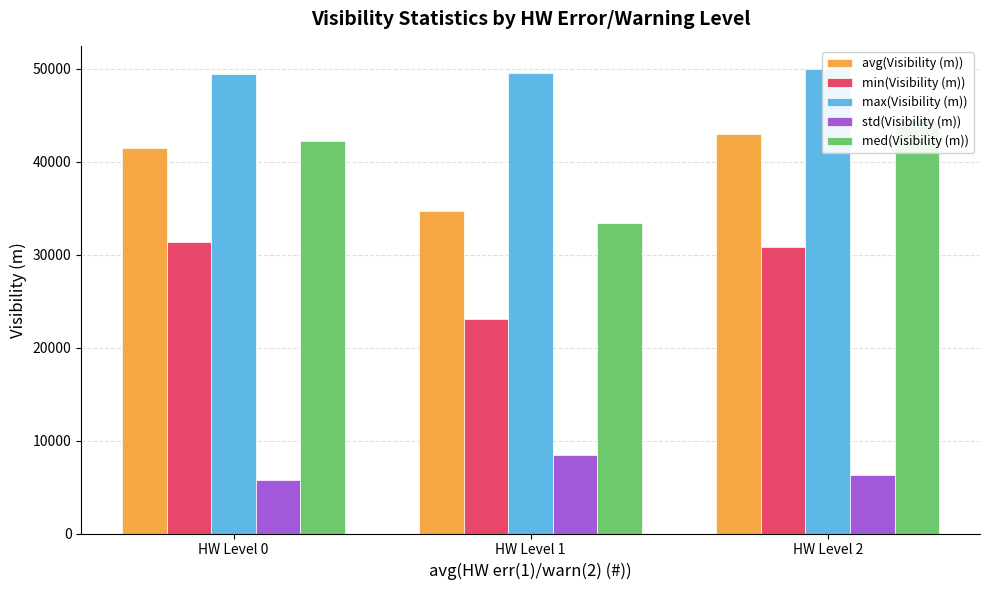

What is the maximum value for max(Visibility (m))?

49961